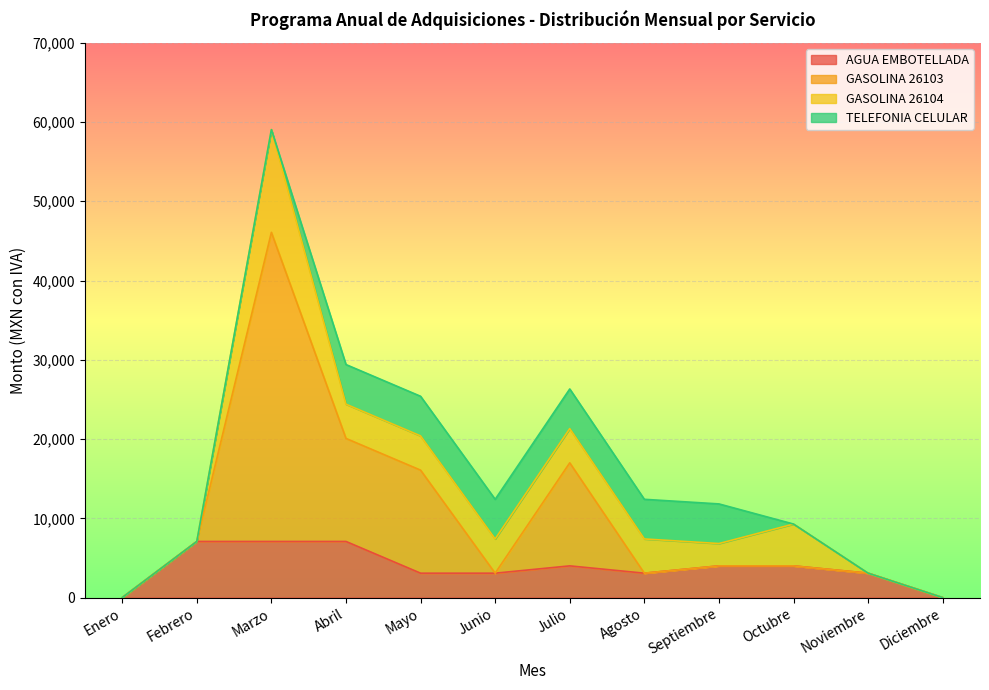

The AGUA EMBOTELLADA series shows 4002.7 at Julio. True or false?

True